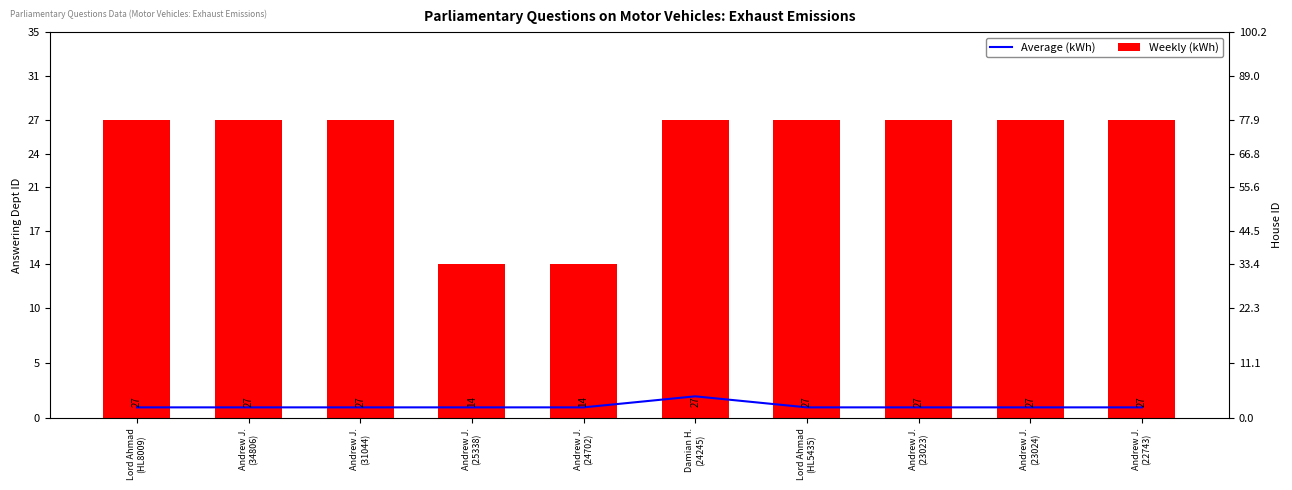

The Weekly (kWh) series shows 35 at Andrew J.
(23023). True or false?

False